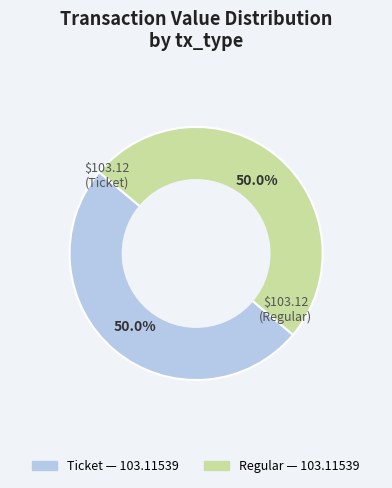

True or false: Ticket accounts for 9% of the total.

False